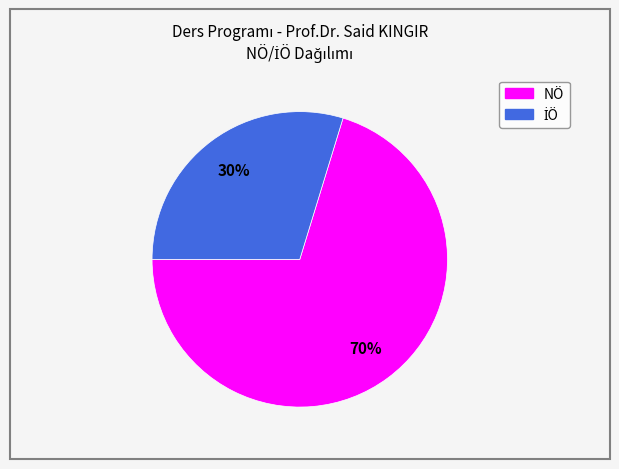

Which slice is the largest?

NÖ